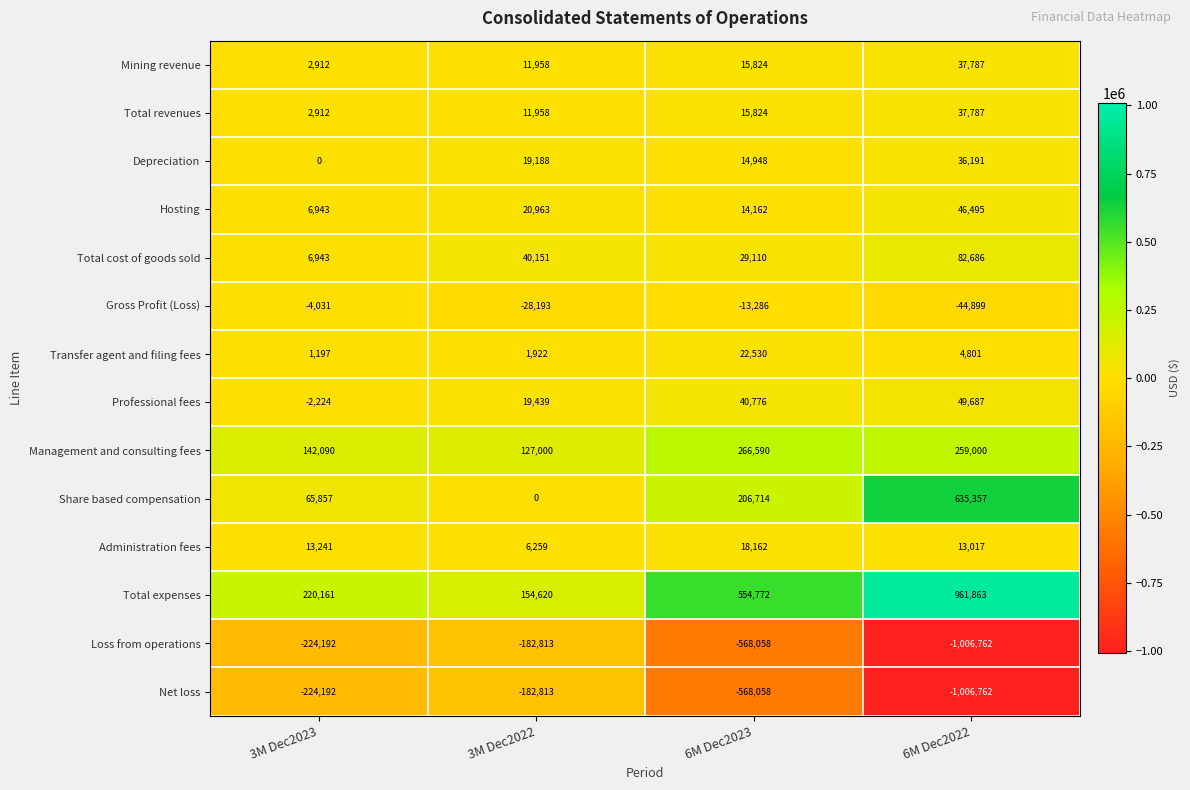

Rank the categories by Professional fees value from highest to lowest.

6M Dec2022, 6M Dec2023, 3M Dec2022, 3M Dec2023